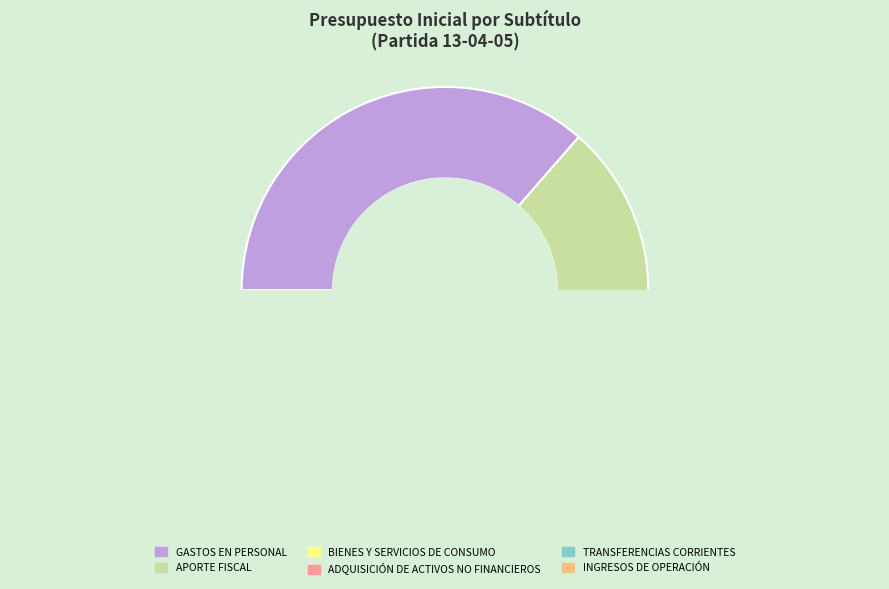

Count the number of slices in the pie.

6